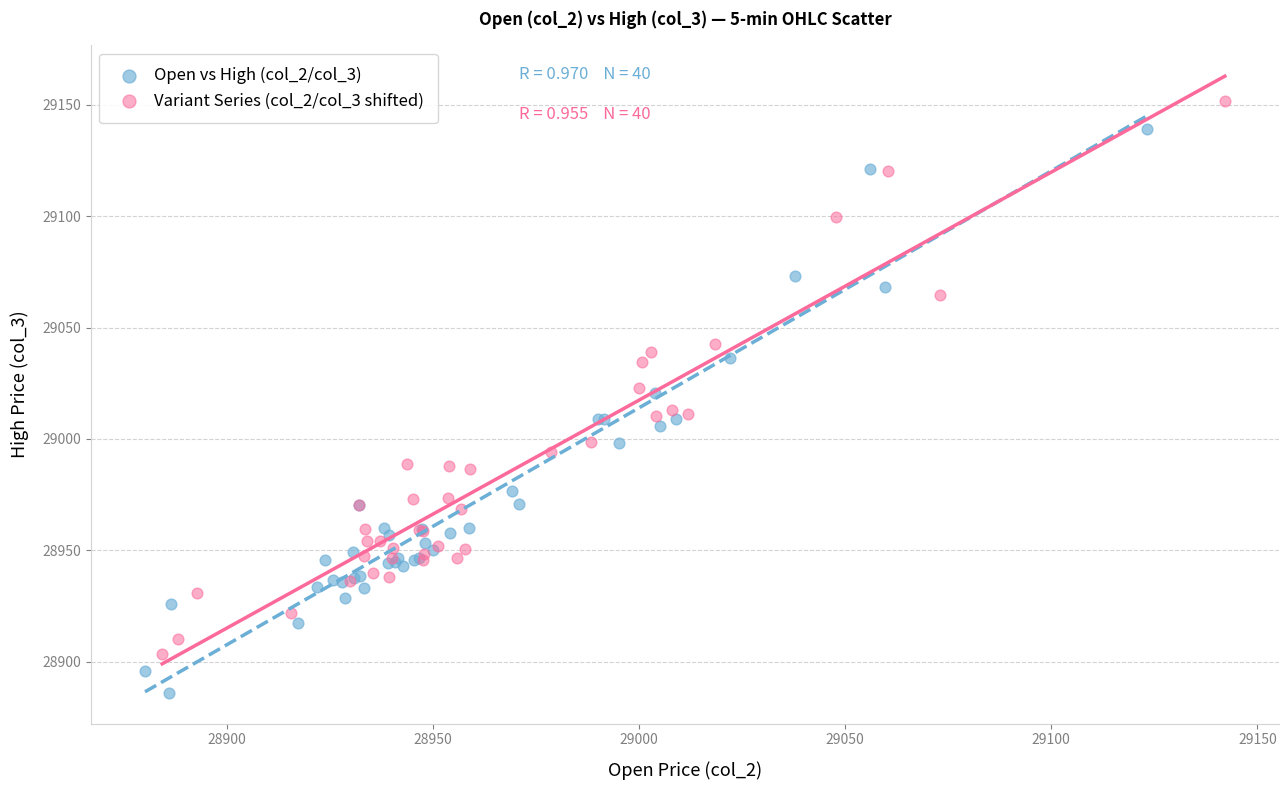

Which series contains the highest Y value?

Variant Series (col_2/col_3 shifted)